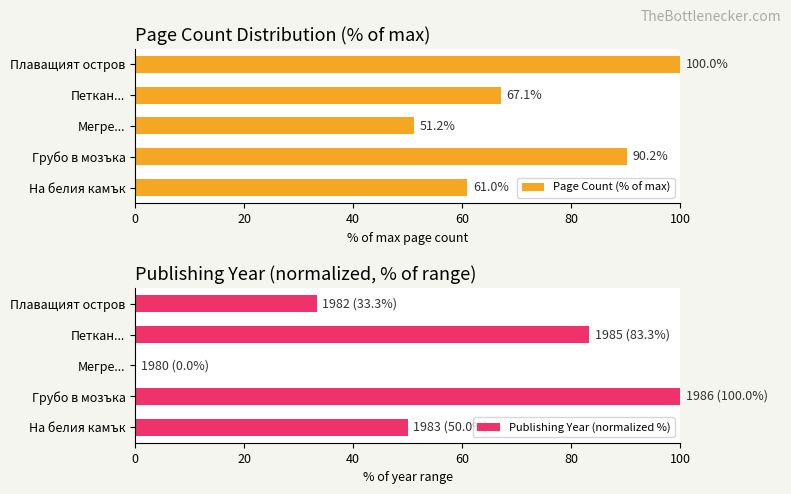

What are all the series names shown in the legend?

Page Count (% of max), Publishing Year (normalized %)